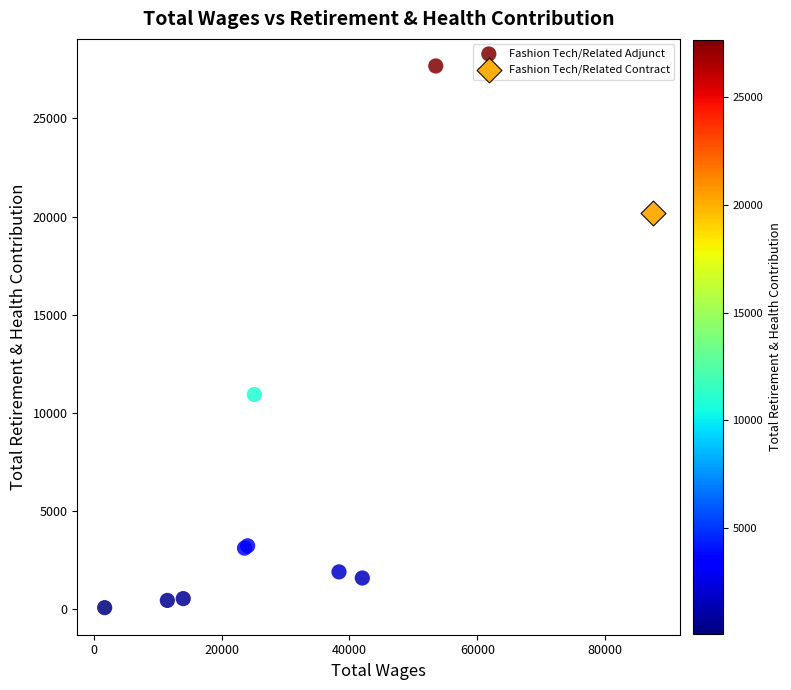

What are all the series names shown in the legend?

Fashion Tech/Related Adjunct, Fashion Tech/Related Contract